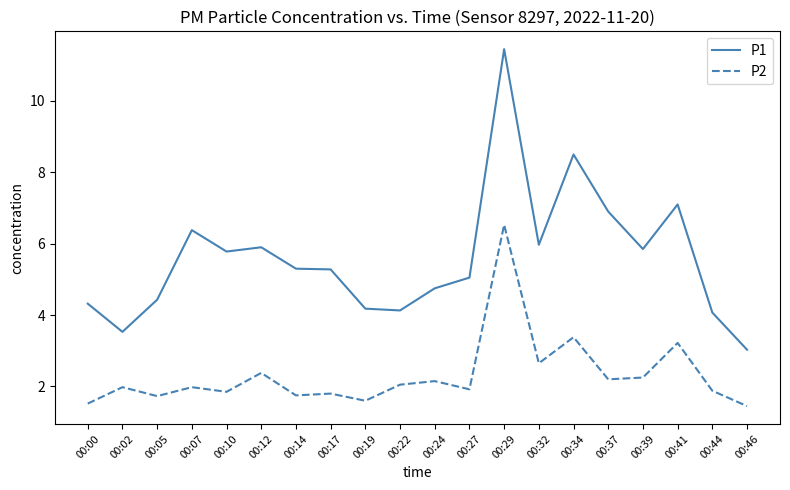

True or false: P1 and P2 cross at least once.

False